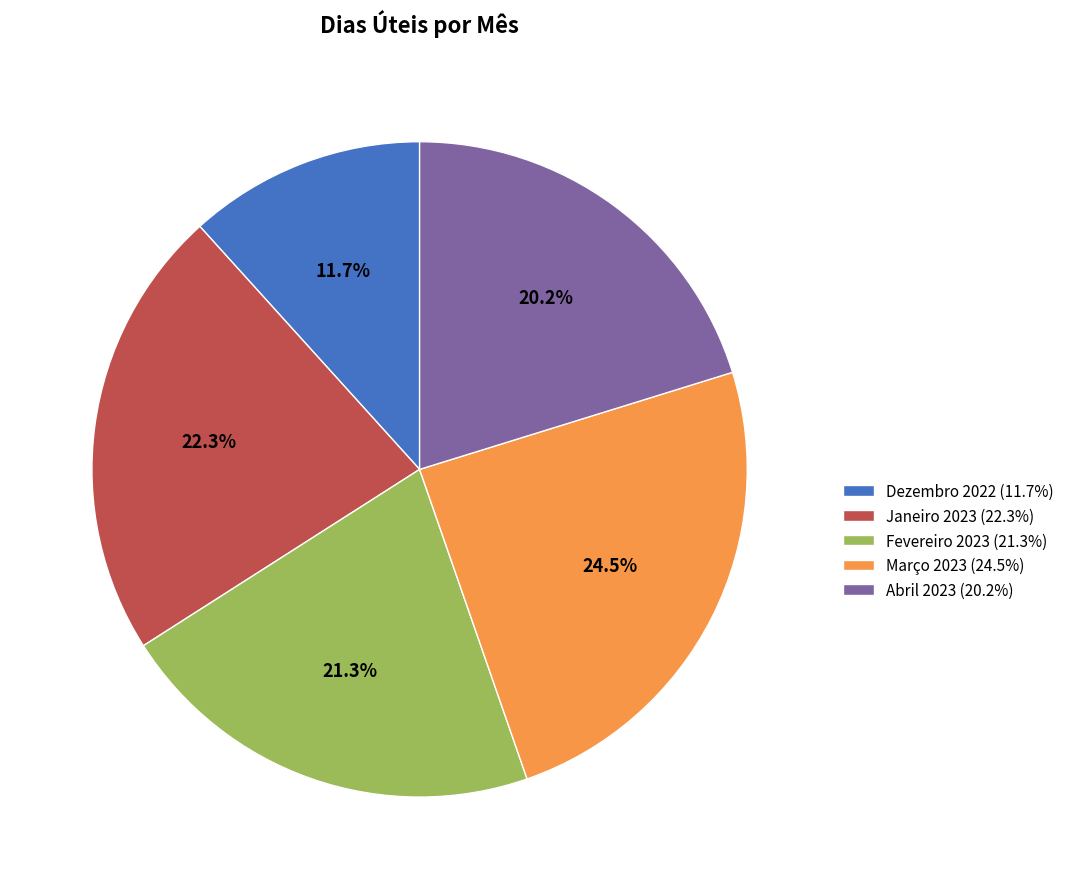

To the nearest percent, what portion does Dezembro 2022 represent?

12%